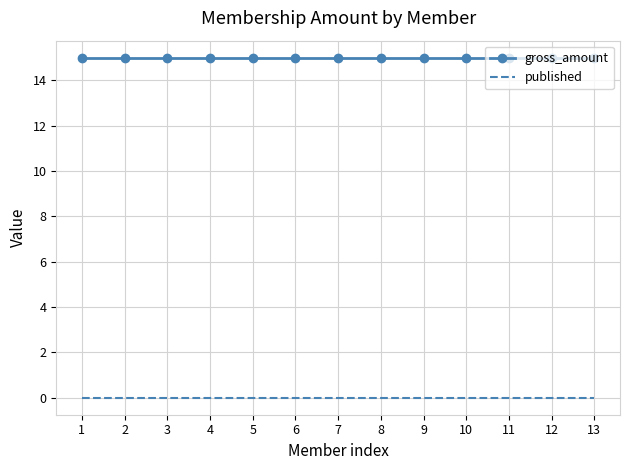

What is the difference between the highest and lowest values at 4?

15